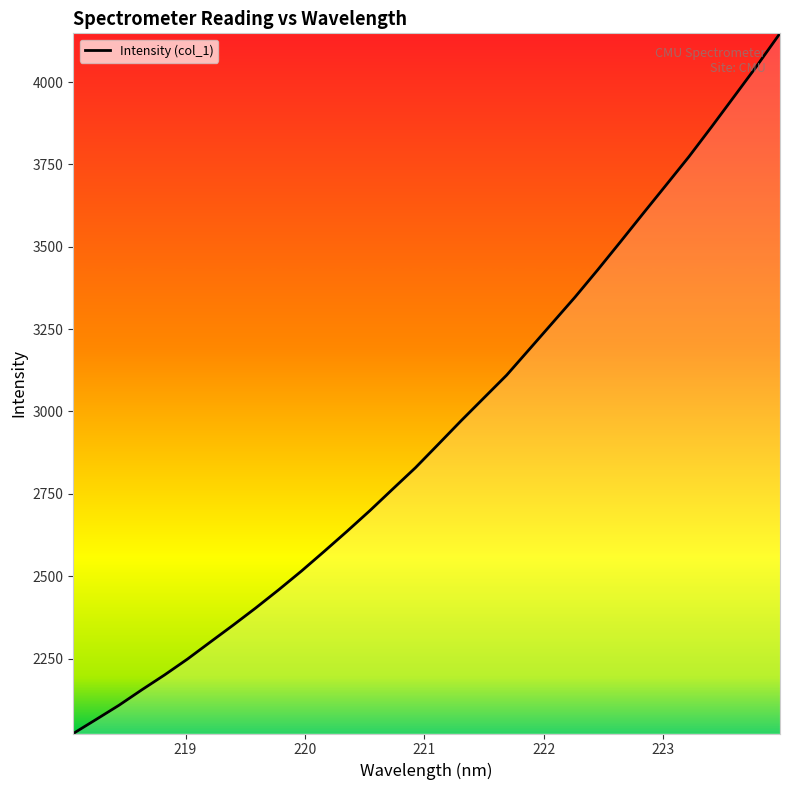

What is the difference between the maximum and minimum values?

2125.6